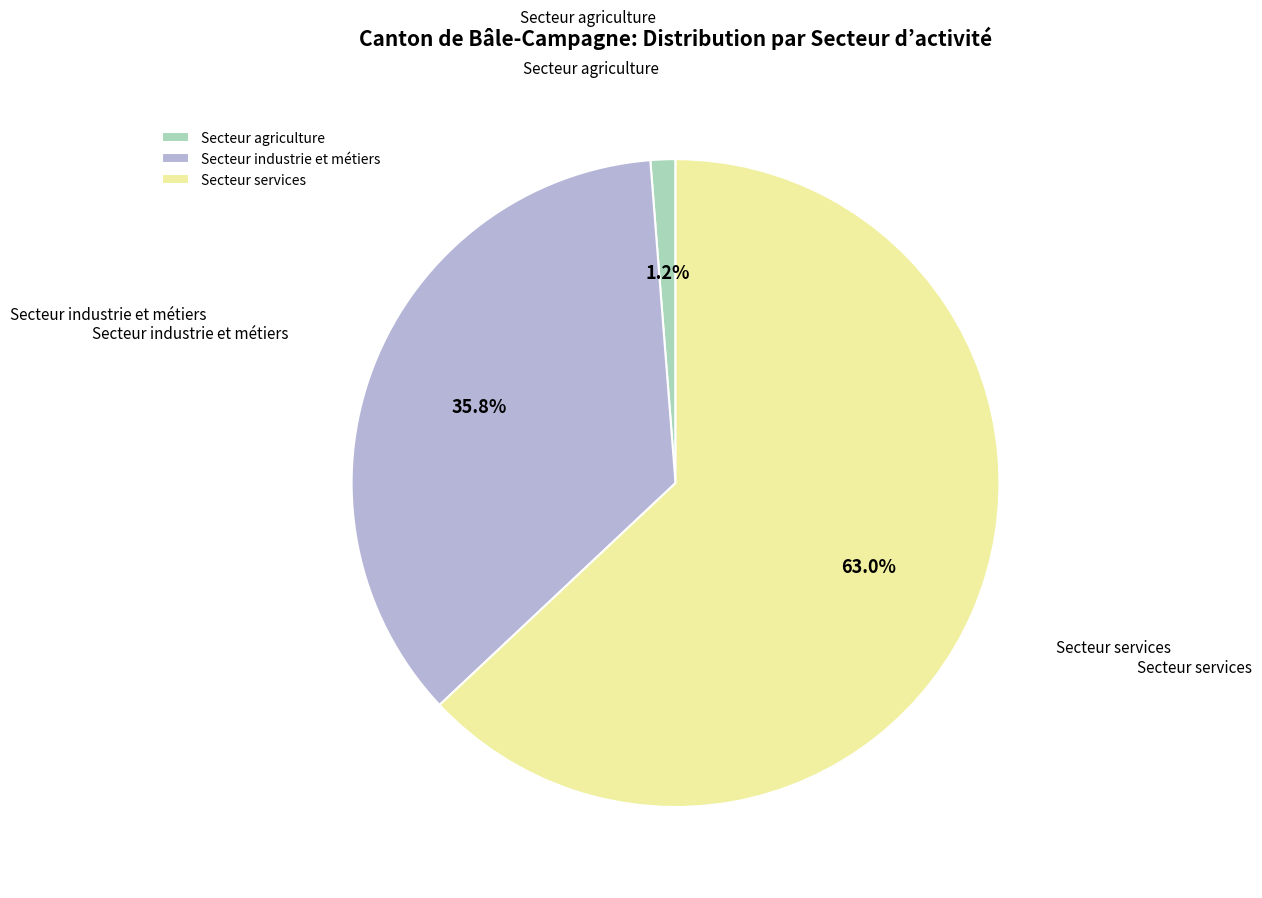

How many segments does this pie chart have?

3